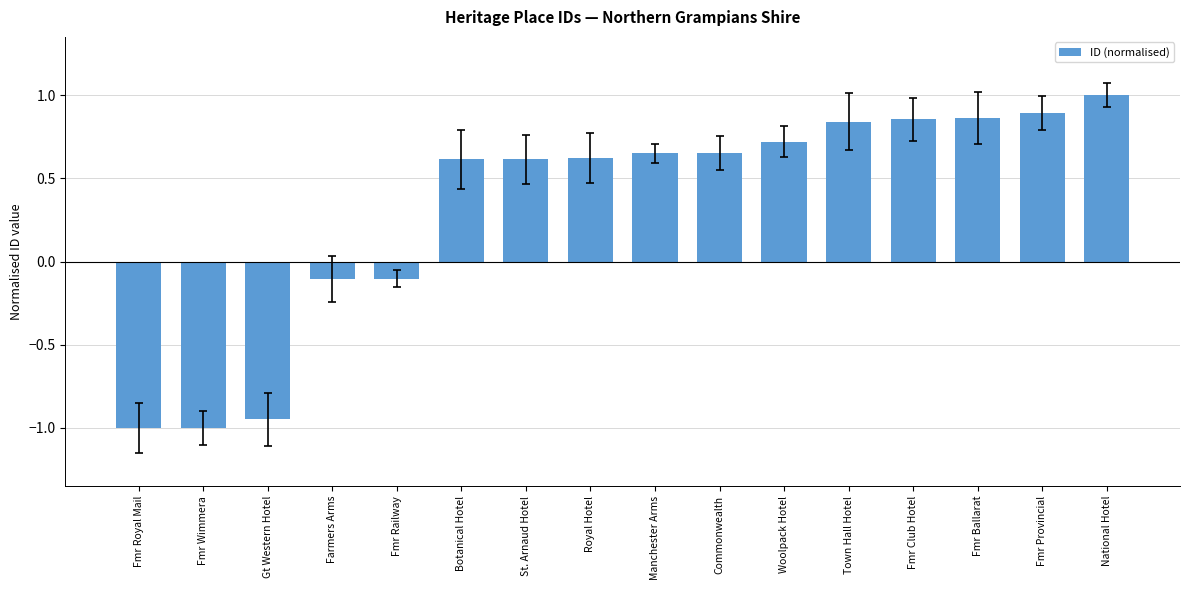

At which category does the chart reach its peak across all series?

National Hotel